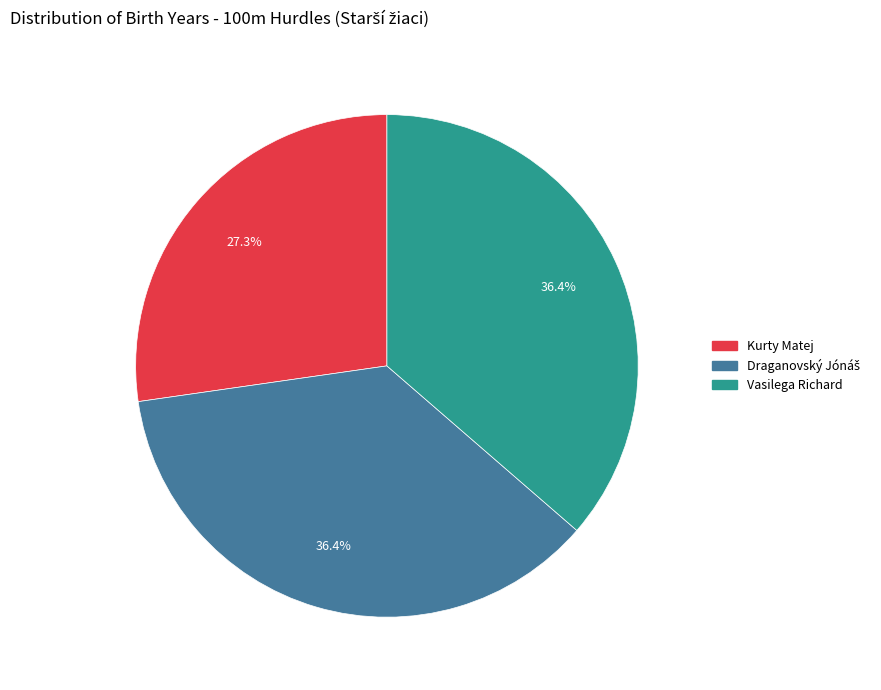

Between Vasilega Richard and Kurty Matej, which is larger?

Vasilega Richard